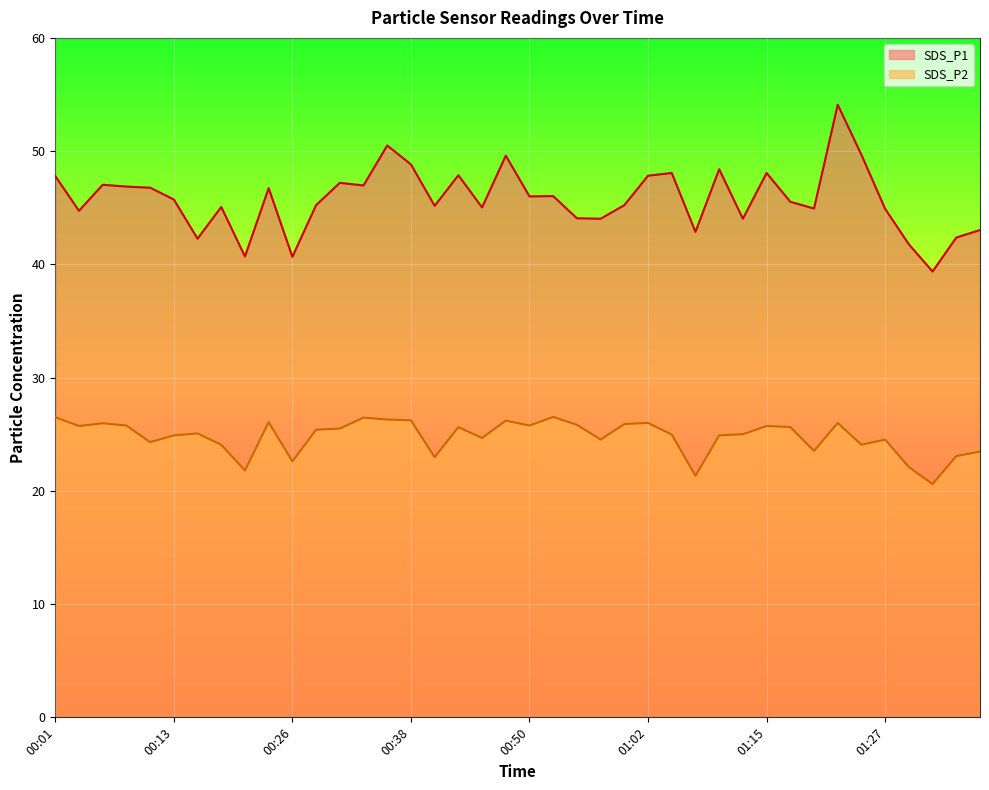

Reading left to right, list all the values displayed in this chart.

SDS_P1: 00:01=47.8	00:03=44.7	00:06=47.0	00:08=46.9	00:11=46.8	00:13=45.7	00:16=42.3	00:18=45.1	00:21=40.7	00:23=46.7	00:26=40.7	00:28=45.2	00:30=47.2	00:33=47.0	00:35=50.5	00:38=48.8	00:40=45.2	00:43=47.9	00:45=45.0	00:48=49.6	00:50=46.0	00:53=46.0	00:55=44.1	00:58=44.0	01:00=45.2	01:02=47.8	01:05=48.1	01:07=42.9	01:10=48.4	01:12=44.0	01:15=48.1	01:17=45.5	01:20=44.9	01:22=54.1	01:25=49.7	01:27=44.9	01:30=41.8	01:32=39.4	01:34=42.4	01:37=43.0
SDS_P2: 00:01=26.5	00:03=25.7	00:06=26.0	00:08=25.8	00:11=24.3	00:13=24.9	00:16=25.1	00:18=24.1	00:21=21.8	00:23=26.1	00:26=22.6	00:28=25.4	00:30=25.5	00:33=26.5	00:35=26.3	00:38=26.2	00:40=23.0	00:43=25.6	00:45=24.7	00:48=26.2	00:50=25.8	00:53=26.5	00:55=25.8	00:58=24.5	01:00=25.9	01:02=26.0	01:05=25.0	01:07=21.3	01:10=24.9	01:12=25.0	01:15=25.7	01:17=25.6	01:20=23.5	01:22=26.0	01:25=24.1	01:27=24.5	01:30=22.1	01:32=20.6	01:34=23.1	01:37=23.5